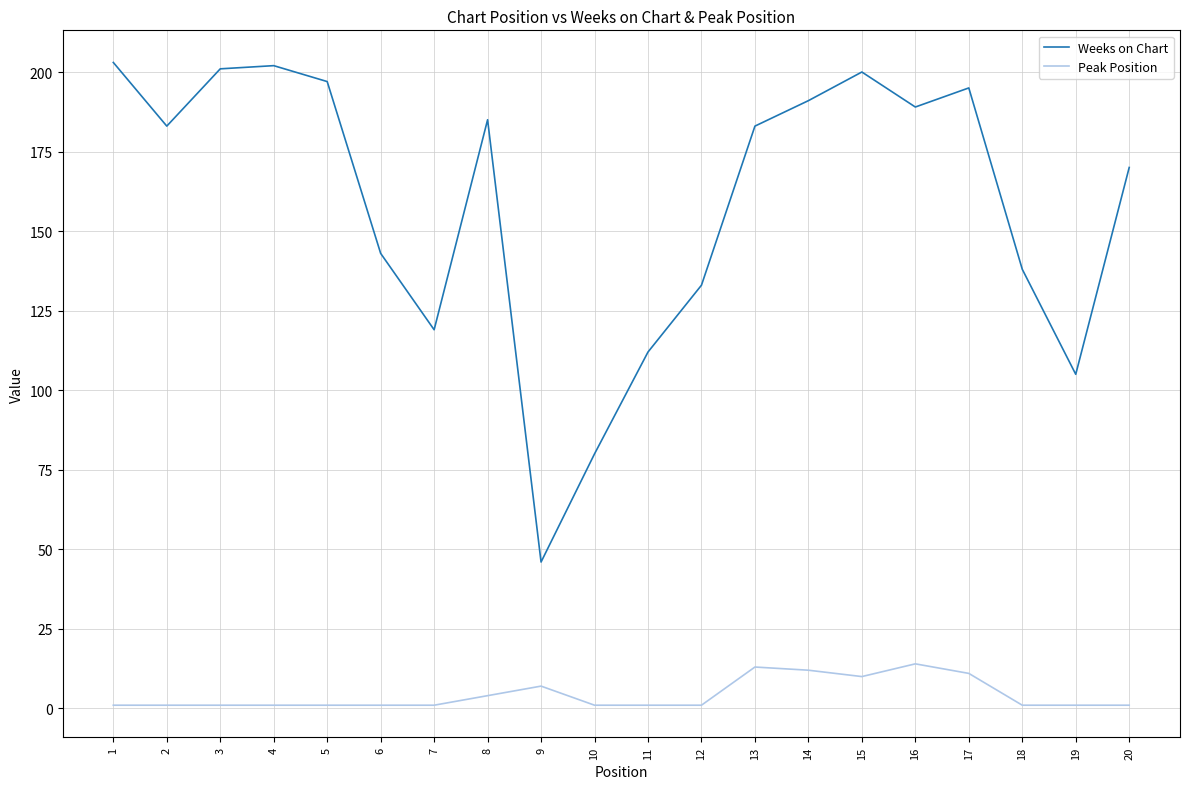

Reading right to left, extract all data points from this chart.

Weeks on Chart: 170	105	138	195	189	200	191	183	133	112	80	46	185	119	143	197	202	201	183	203
Peak Position: 1	1	1	11	14	10	12	13	1	1	1	7	4	1	1	1	1	1	1	1